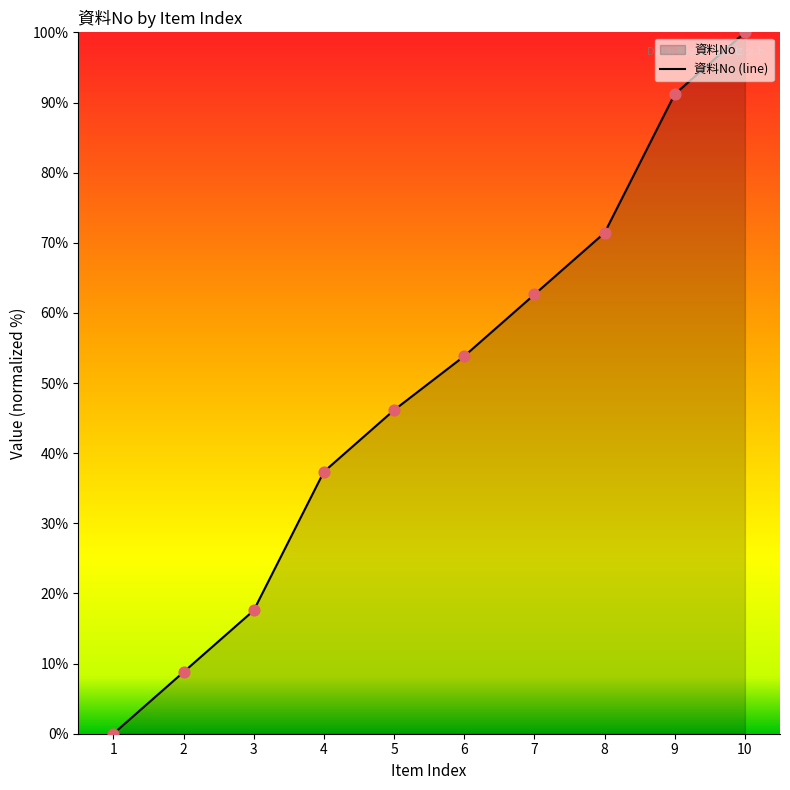

Approximately how many times larger is the value at 5 compared to 2?

5.2